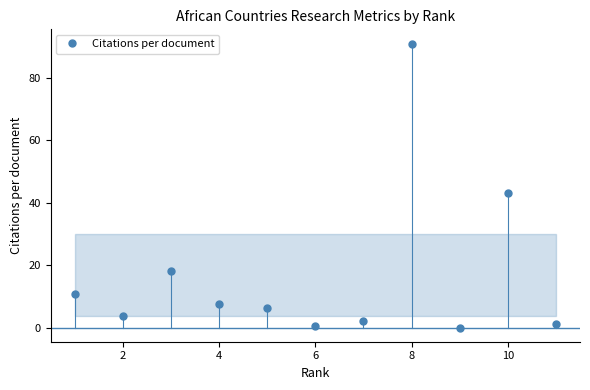

How many points are higher than both their immediate neighbors (excluding endpoints)?

3